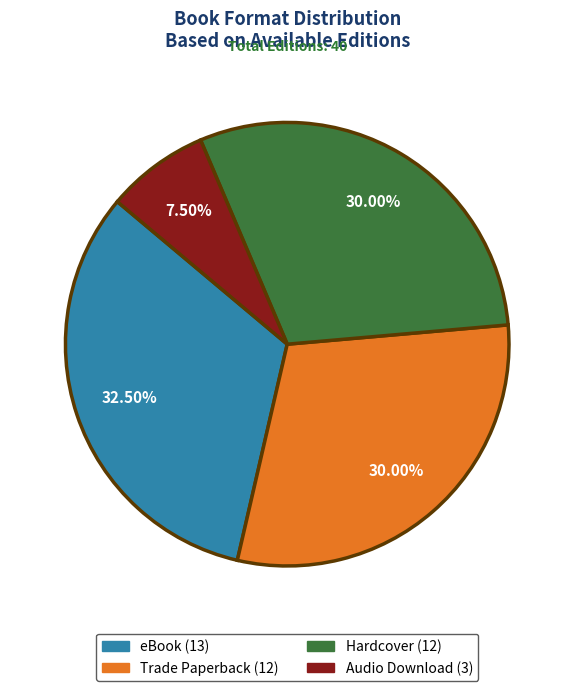

Is there a majority slice in this chart?

No